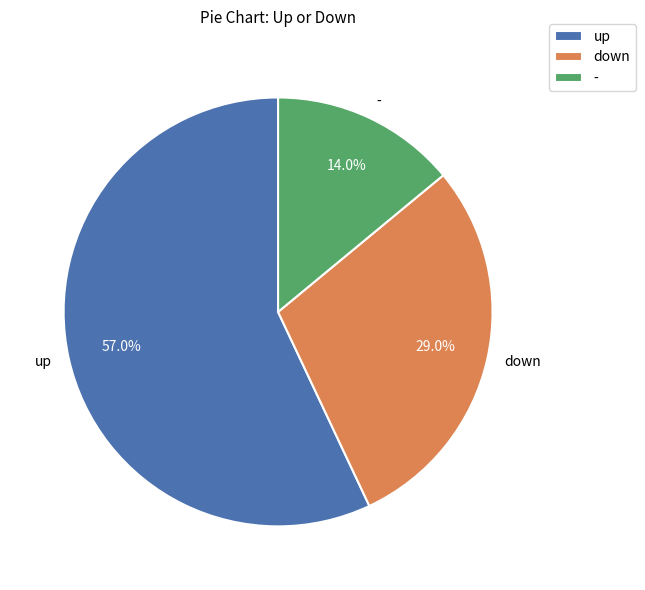

Which slice is the smallest?

-